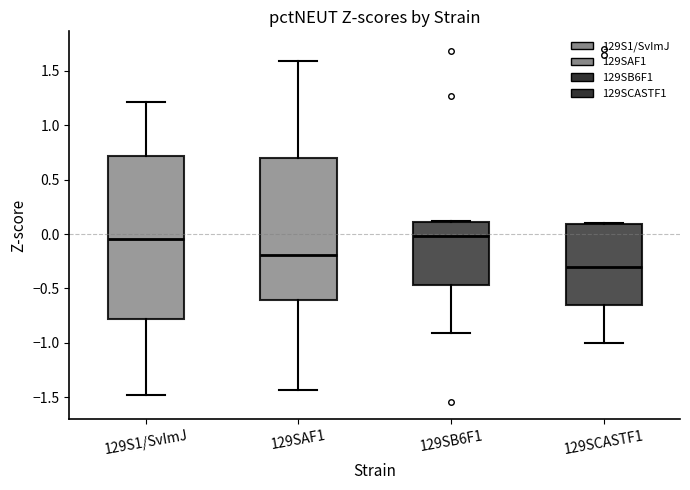

Which box is the tallest, from its lower edge to its upper edge?

129S1/SvImJ